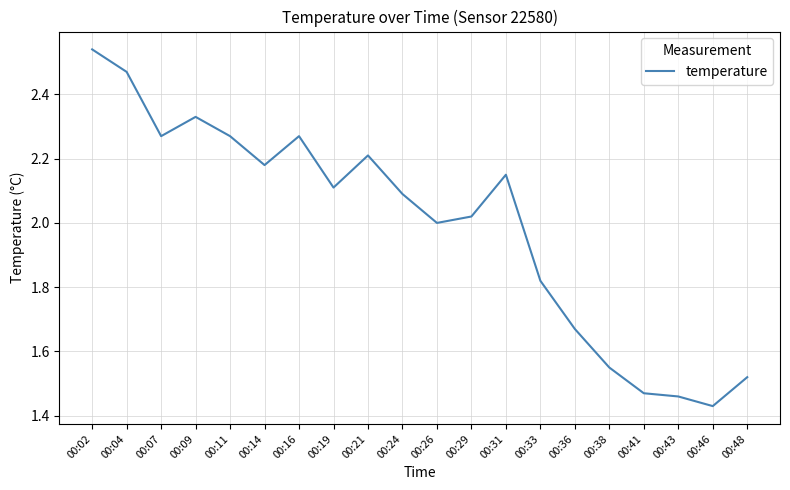

What is the difference between the maximum and minimum values?

1.1